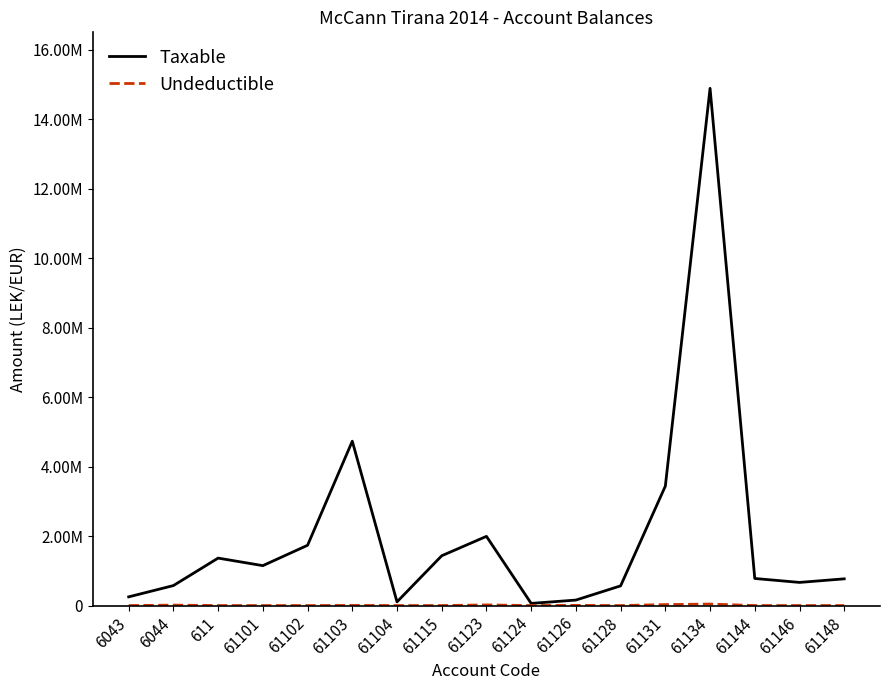

Does the chart display data point markers on the line(s)?

No